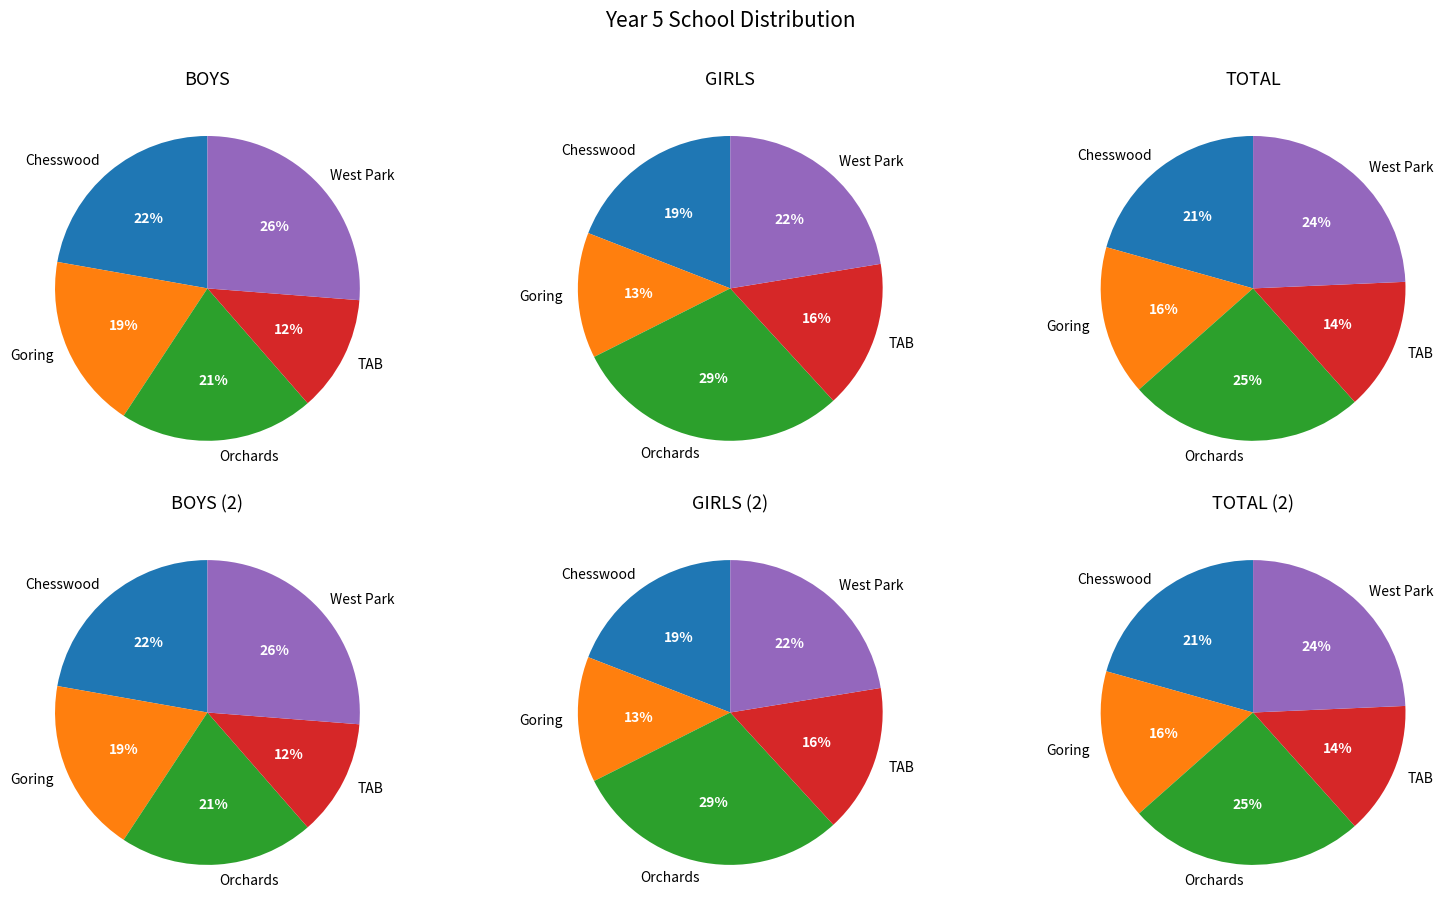

Which slice is the largest?

Orchards